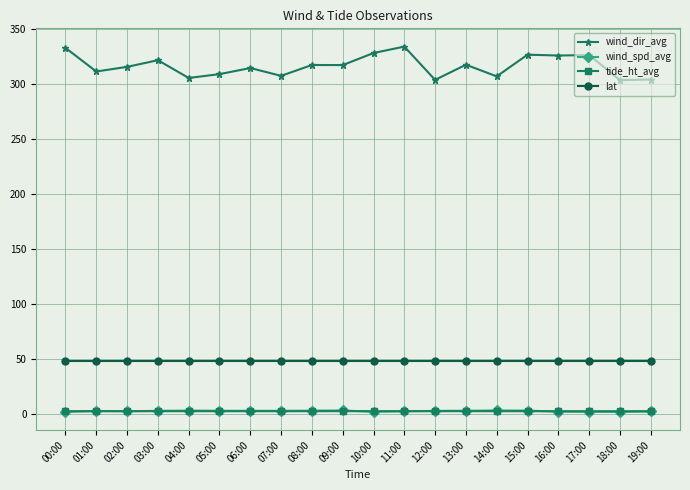

Which series has the largest range (max minus min)?

wind_dir_avg